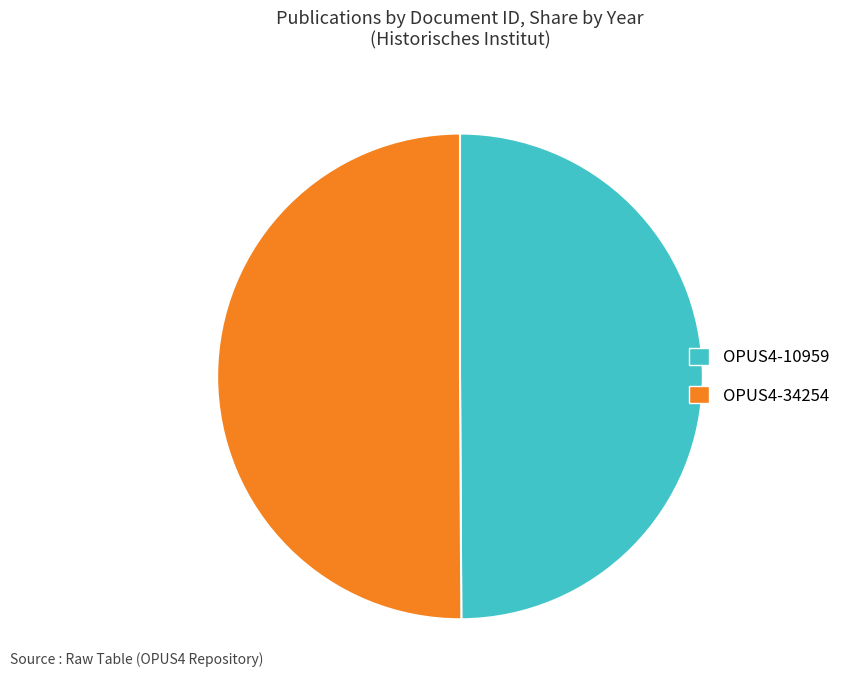

Approximately how many times larger is the value at OPUS4-34254 compared to OPUS4-10959?

1.0